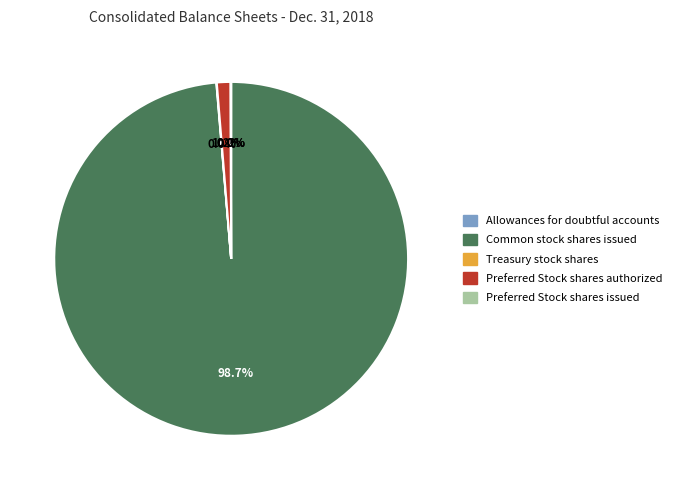

Is there a majority slice in this chart?

Yes